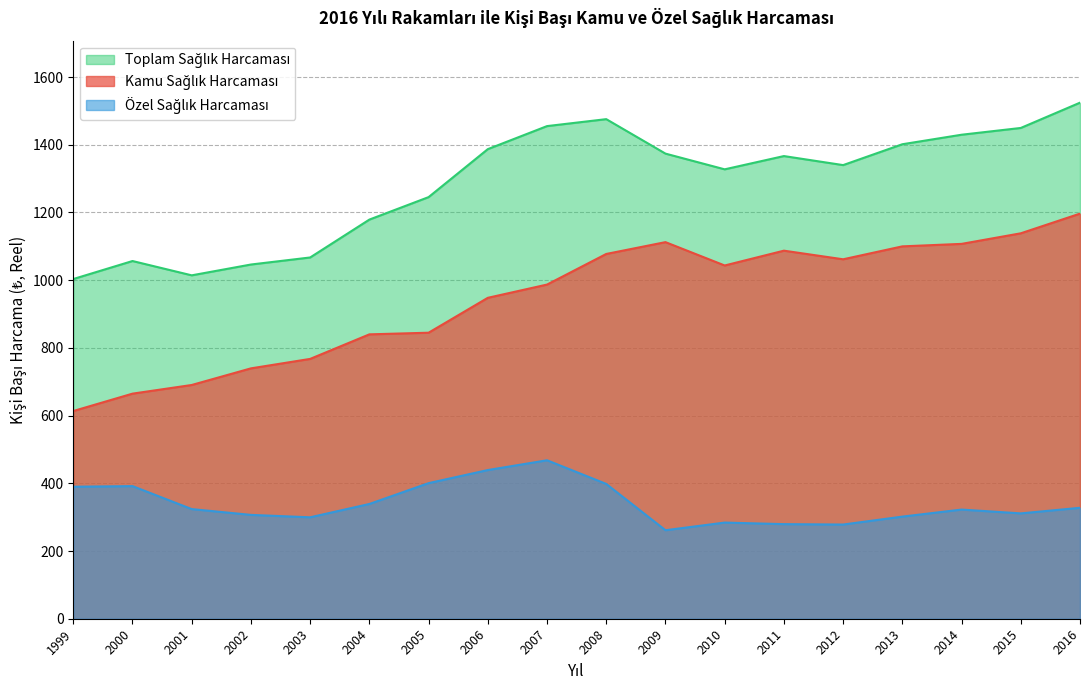

Which label corresponds to the largest value in the chart?

2016